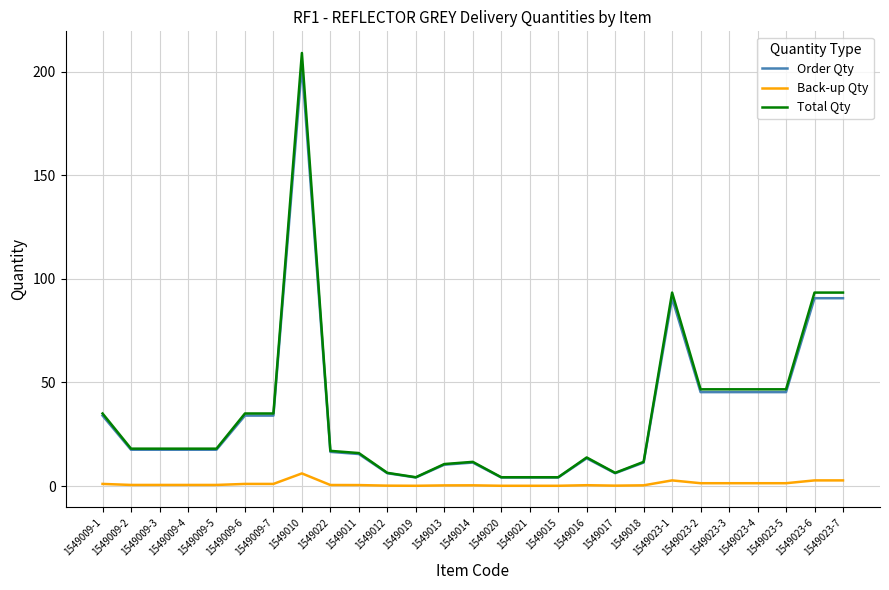

Between 1549009-3 and 1549023-3, which series saw the biggest shift?

Total Qty